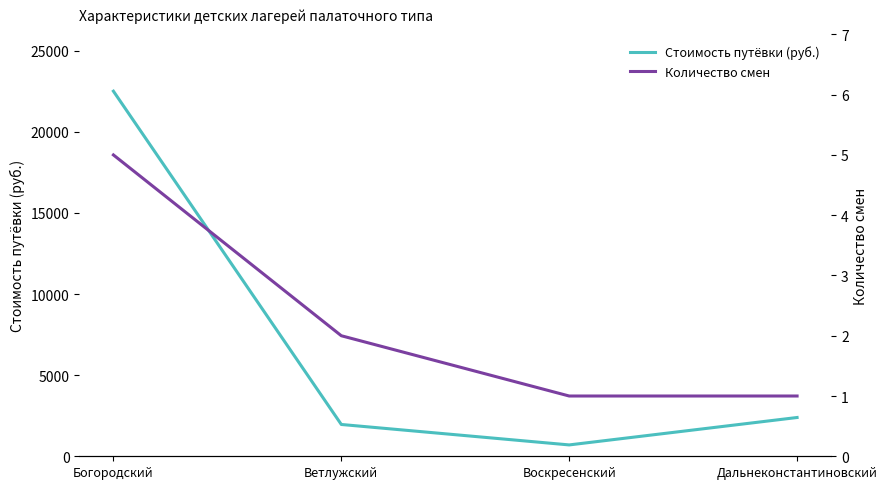

Reading right to left, extract all data points from this chart.

Стоимость путёвки (руб.): Дальнеконстантиновский=2390	Воскресенский=700	Ветлужский=1960	Богородский=22500
Количество смен: Дальнеконстантиновский=1	Воскресенский=1	Ветлужский=2	Богородский=5